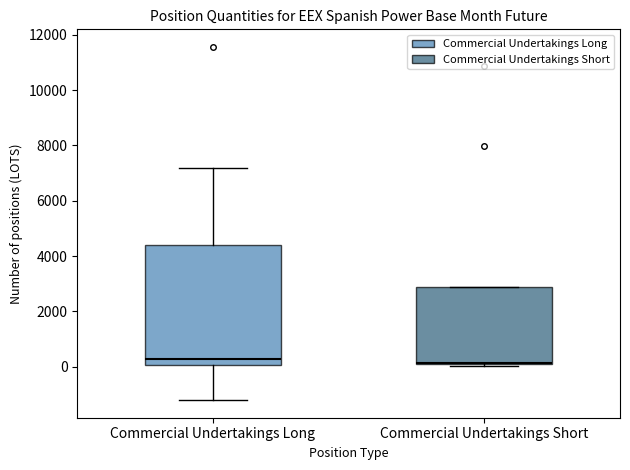

Where does the median line of the box for Commercial Undertakings Long sit on the y-axis? The values are not printed on the chart, so give them approximately, as read against the axis.

200